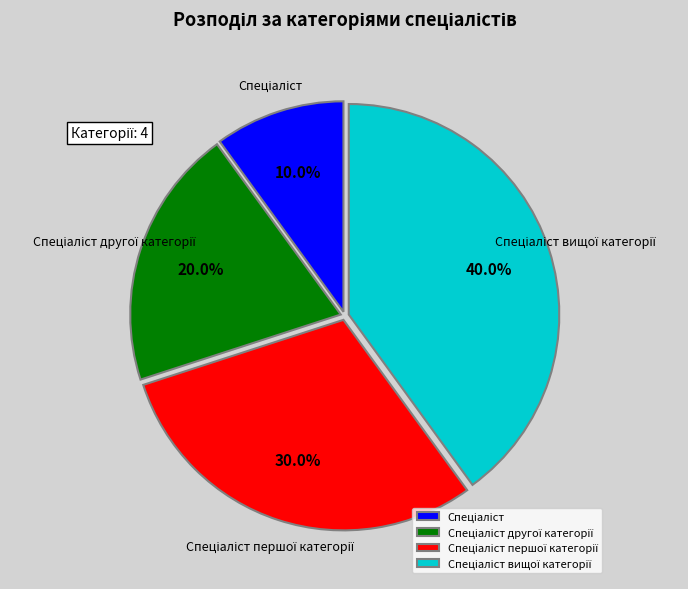

To the nearest percent, what is the average slice percentage?

25%